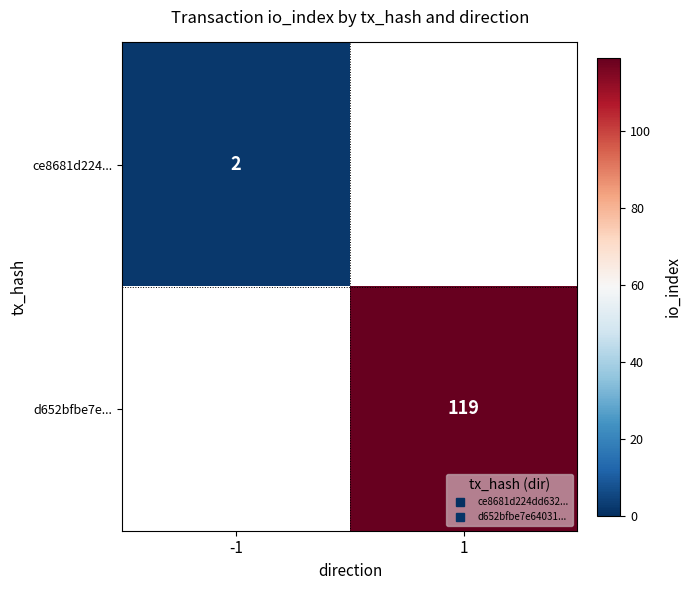

How many positive values does the ce8681d224... series have?

1